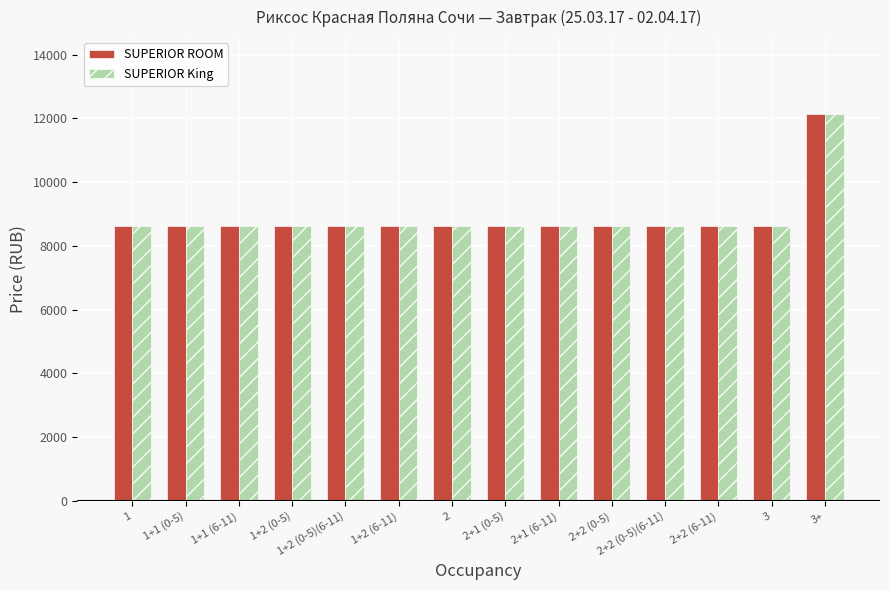

How many groups of bars are there?

14